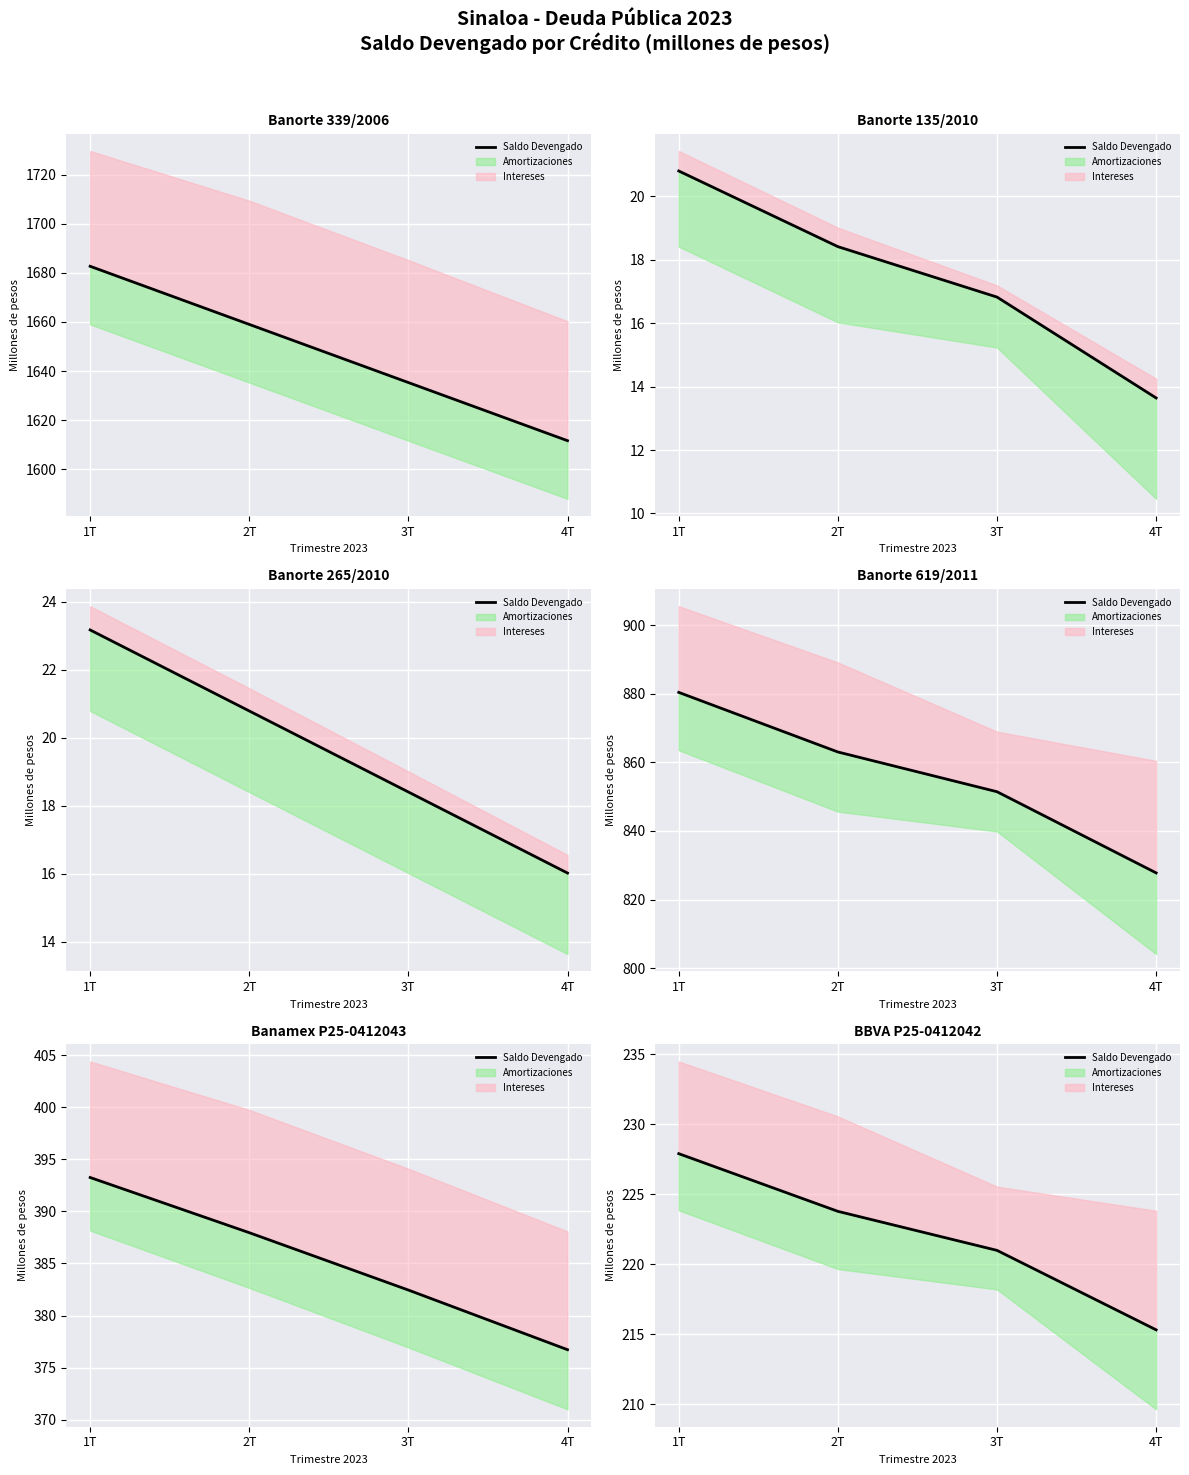

Read the value at 2T.

223.8